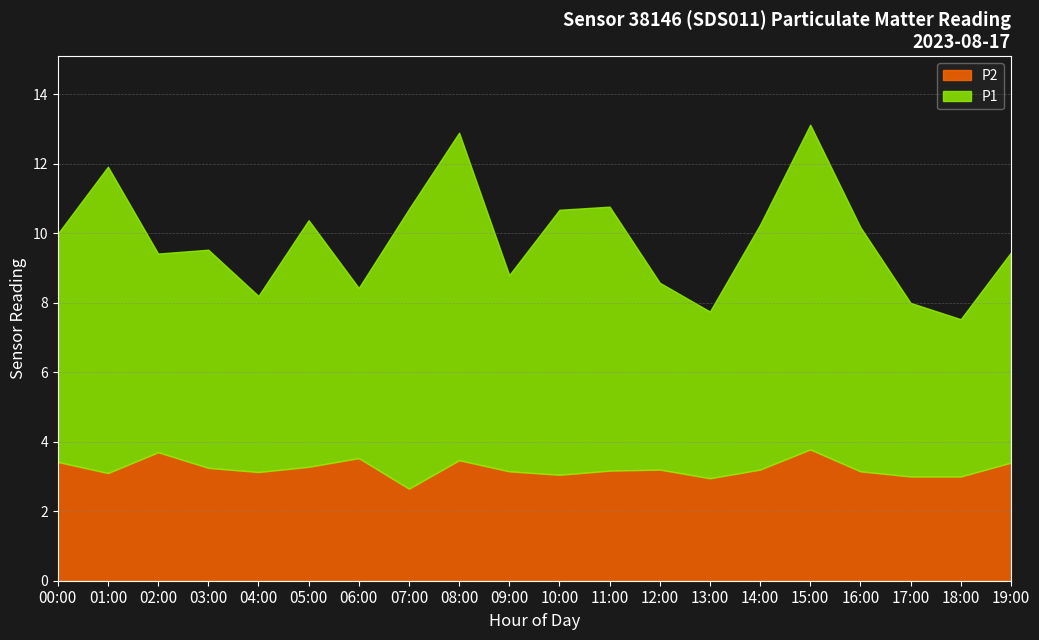

Which series has the largest total across all categories?

P1